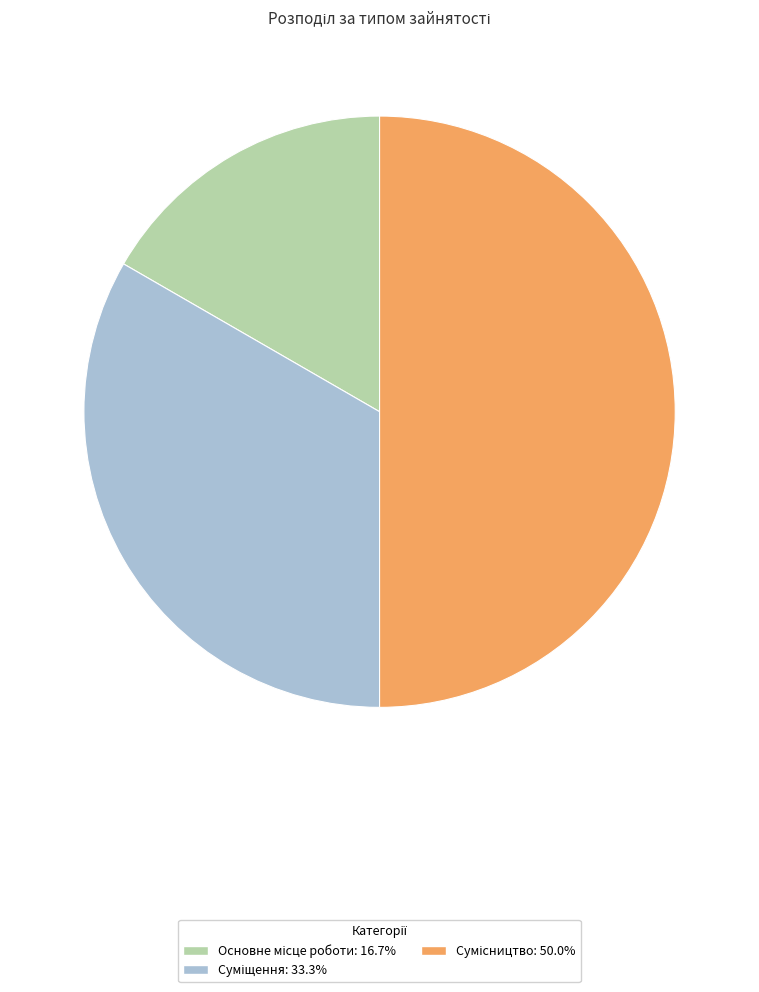

How many slices are in this pie chart?

3